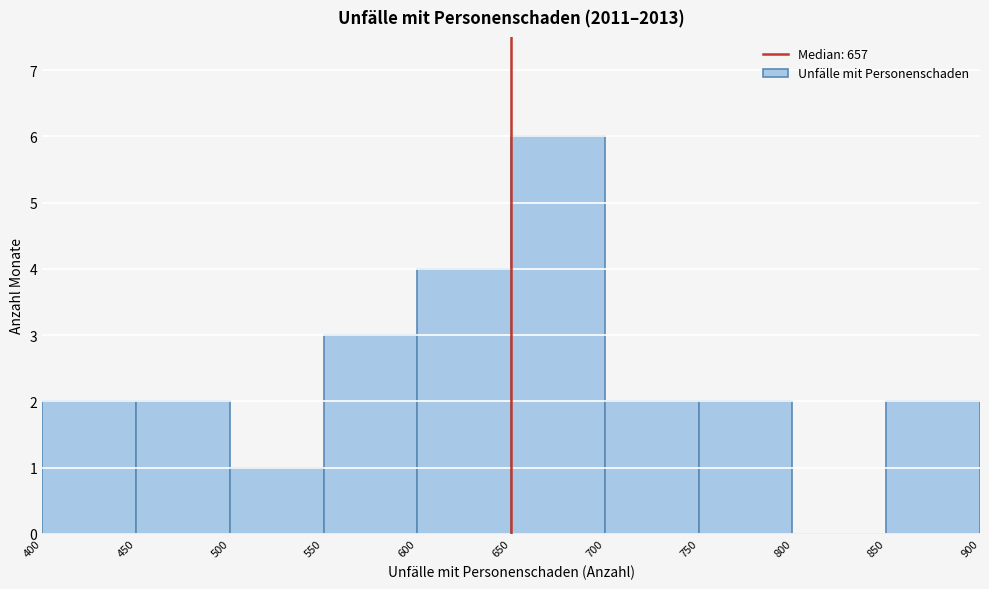

How tall is the bar that spans 750 to 800 on the x-axis? The values are not printed on the chart, so give them approximately, as read against the axis.

2